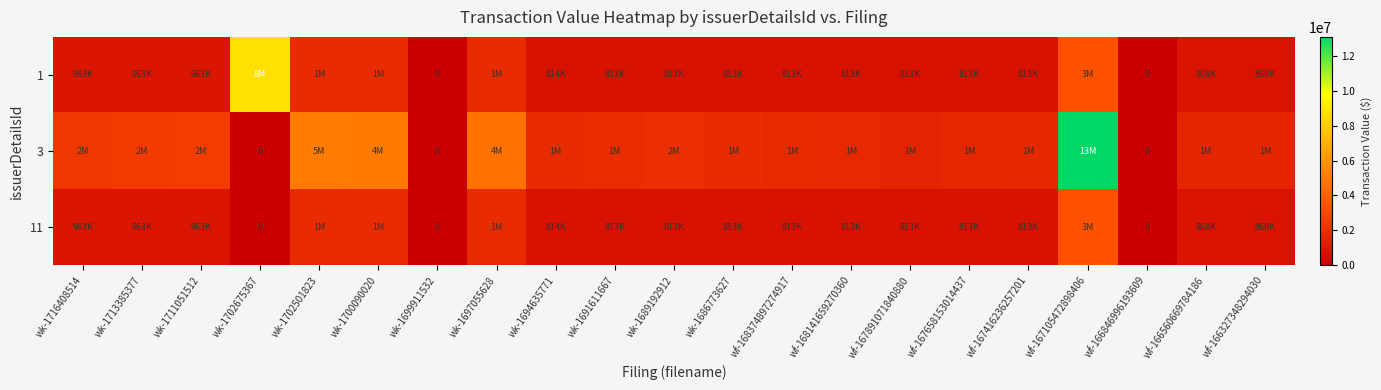

List the series in order of their overall mean, lowest first.

11, 1, 3